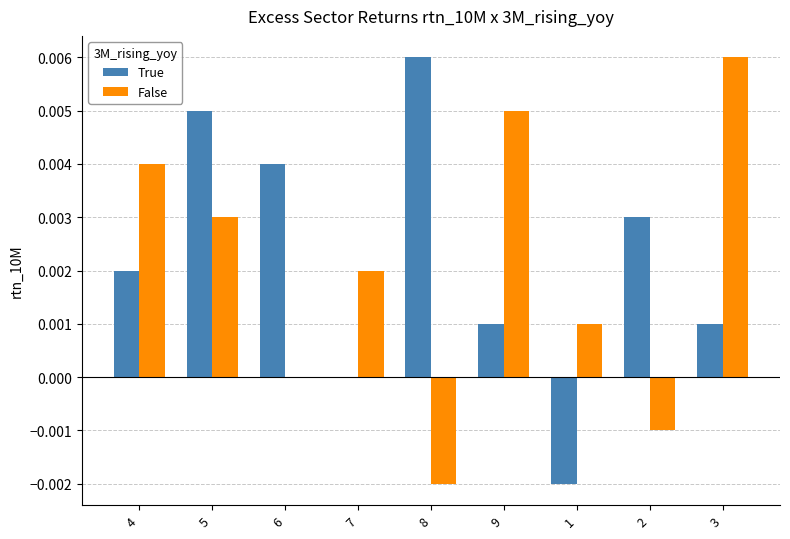

What are all the series names shown in the legend?

True, False